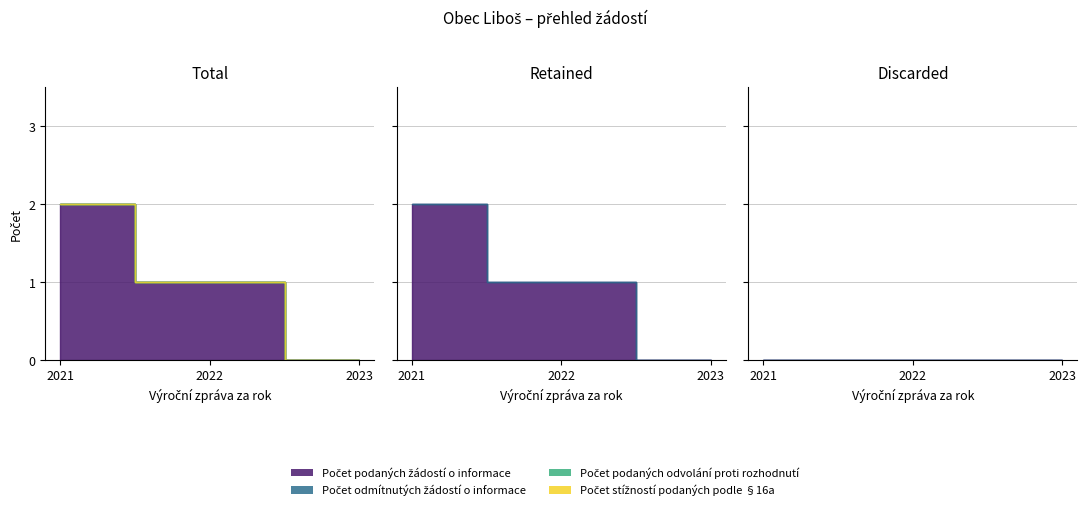

How many lines are shown in the chart?

4